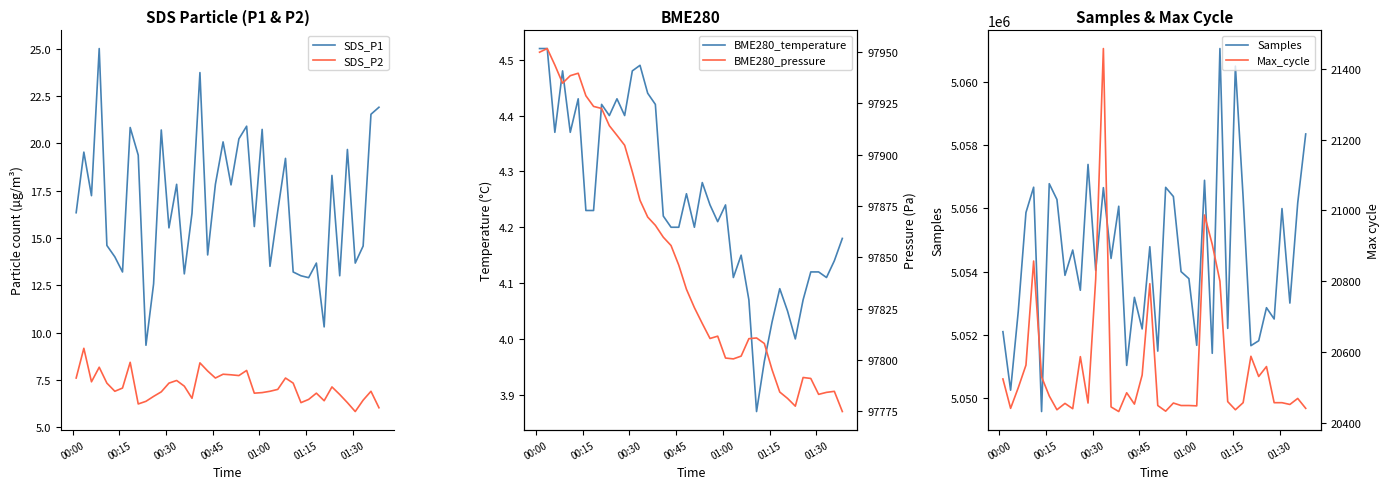

True or false: SDS_P2 and SDS_P1 intersect in this chart.

False